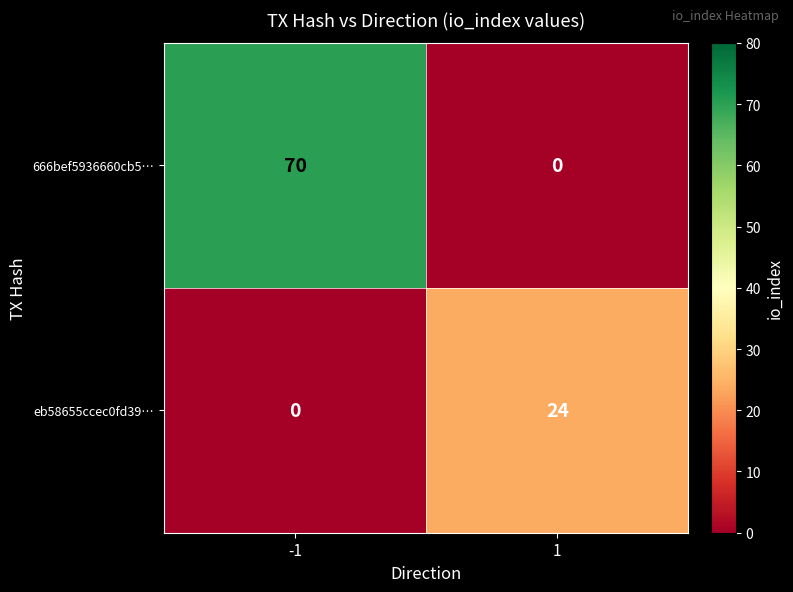

The eb58655ccec0fd39… series shows 0 at -1. True or false?

True